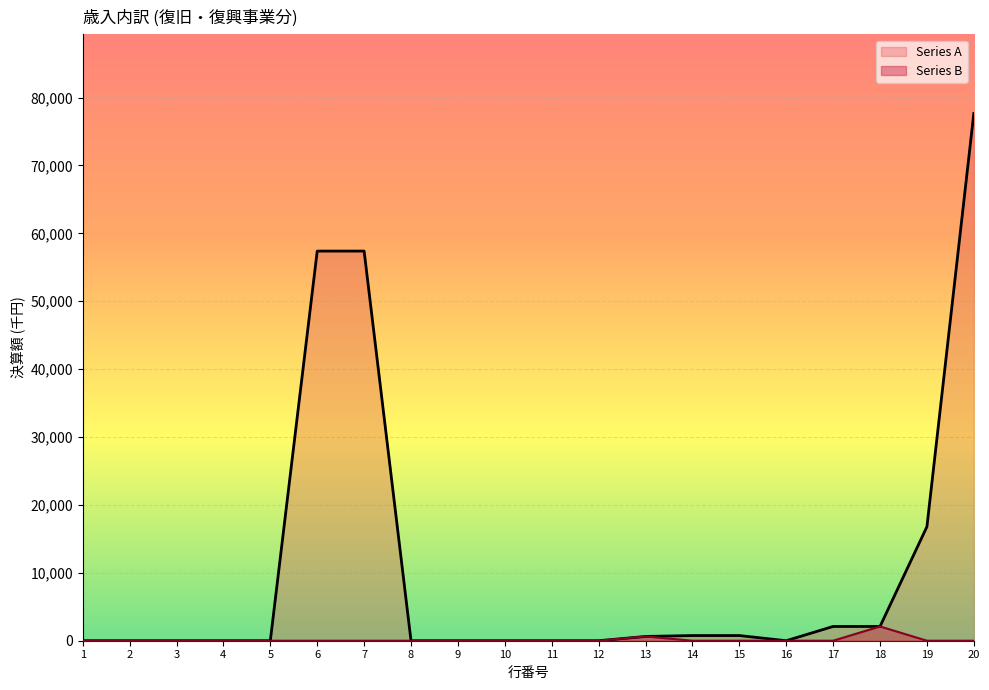

True or false: Series B and Series A cross at least once.

False